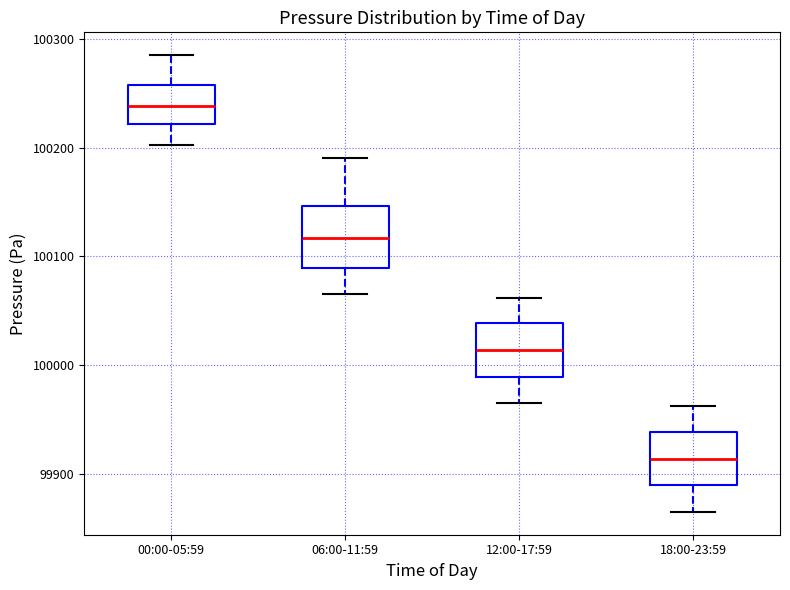

Where does the lower whisker of the box for 00:00-05:59 end on the y-axis? The values are not printed on the chart, so give them approximately, as read against the axis.

100200